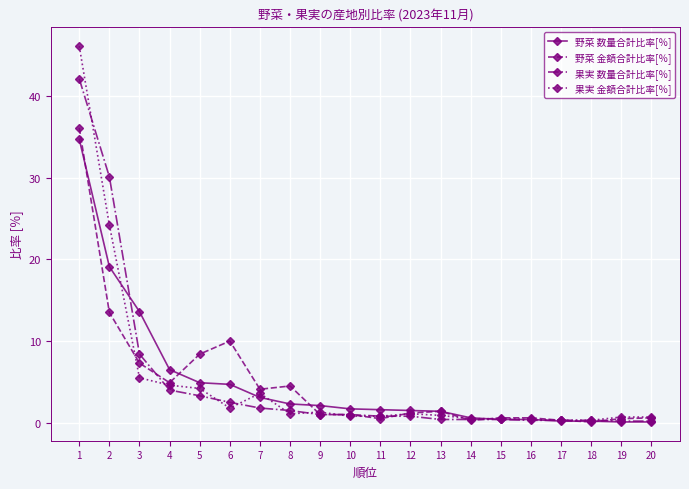

Is it true that 野菜 金額合計比率[％] equals 4.1 at 7?

True